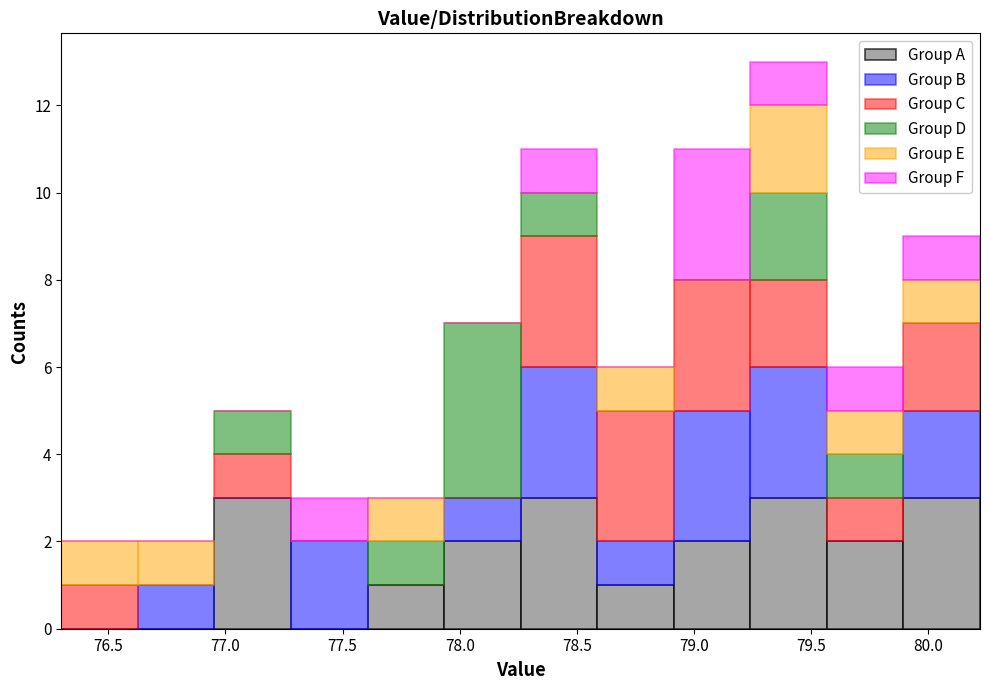

Reading left to right, transcribe this chart: for each stacked bar, give the range it covers on the x-axis and its total height. Neither the bar edges nor the heights are printed on the chart, so give them approximately, as read against the axes.

76.30 to 76.65: 2
76.65 to 76.95: 2
76.95 to 77.30: 5
77.30 to 77.60: 3
77.60 to 77.95: 3
77.95 to 78.25: 7
78.25 to 78.60: 11
78.60 to 78.90: 6
78.90 to 79.25: 11
79.25 to 79.55: 13
79.55 to 79.90: 6
79.90 to 80.20: 9